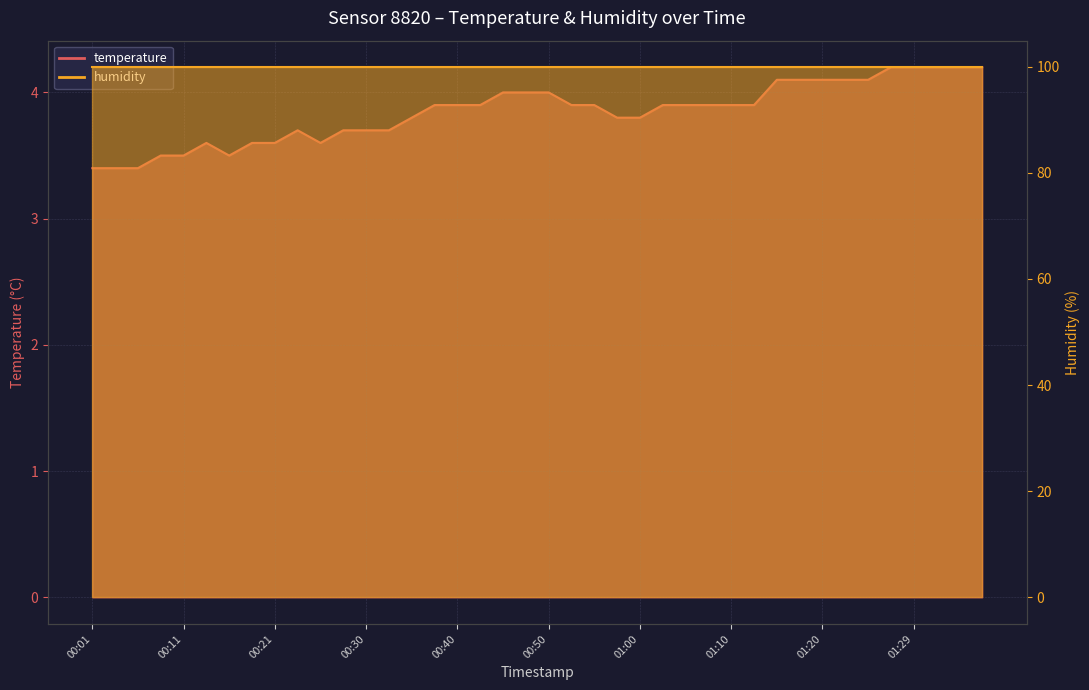

List the labels in order of value, smallest first.

00:01, 00:03, 00:06, 00:08, 00:11, 00:16, 00:13, 00:18, 00:21, 00:25, 00:23, 00:28, 00:30, 00:33, 00:35, 00:57, 01:00, 00:38, 00:40, 00:43, 00:53, 00:55, 01:02, 01:05, 01:07, 01:10, 01:12, 00:45, 00:48, 00:50, 01:15, 01:17, 01:20, 01:22, 01:25, 01:27, 01:29, 01:32, 01:34, 01:37